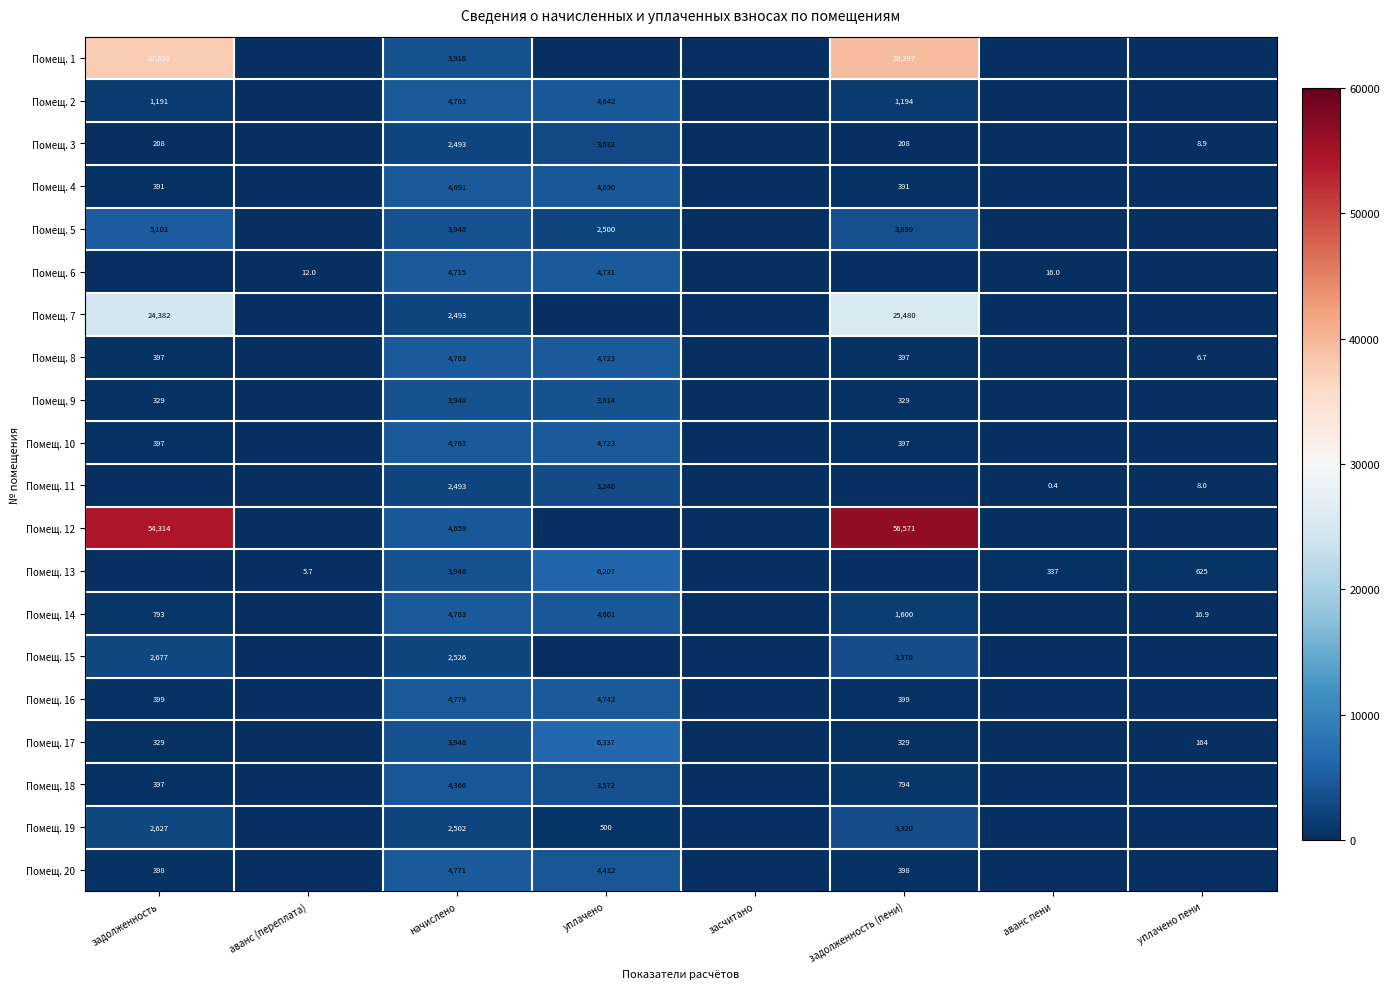

Is it true that Помещ. 13 equals 5.7 at аванс (переплата)?

True